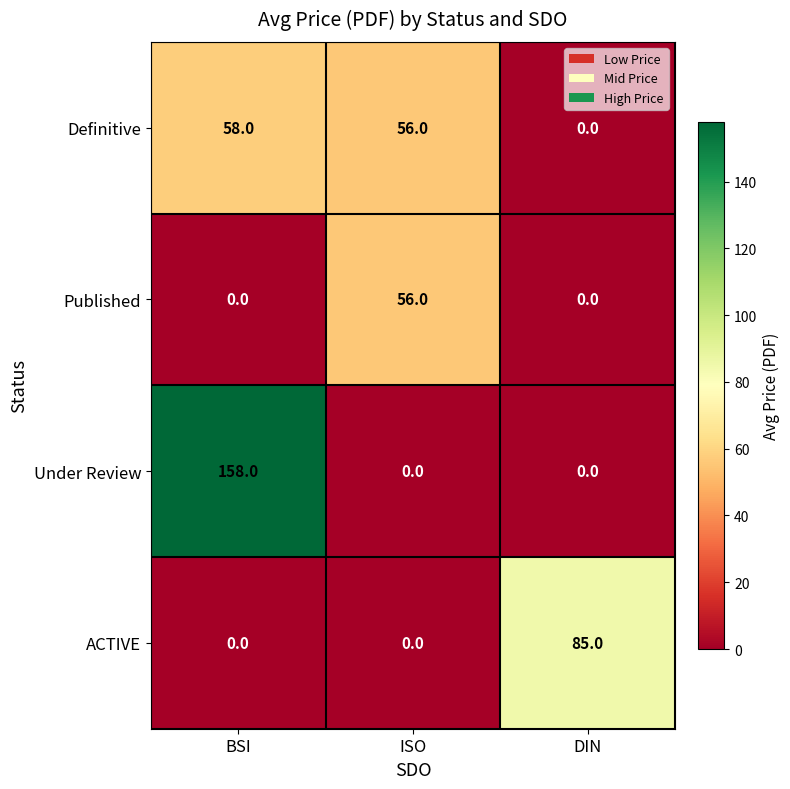

Reading left to right, extract all data points from this chart.

Definitive: 58	56	0
Published: 0	56	0
Under Review: 158	0	0
ACTIVE: 0	0	85